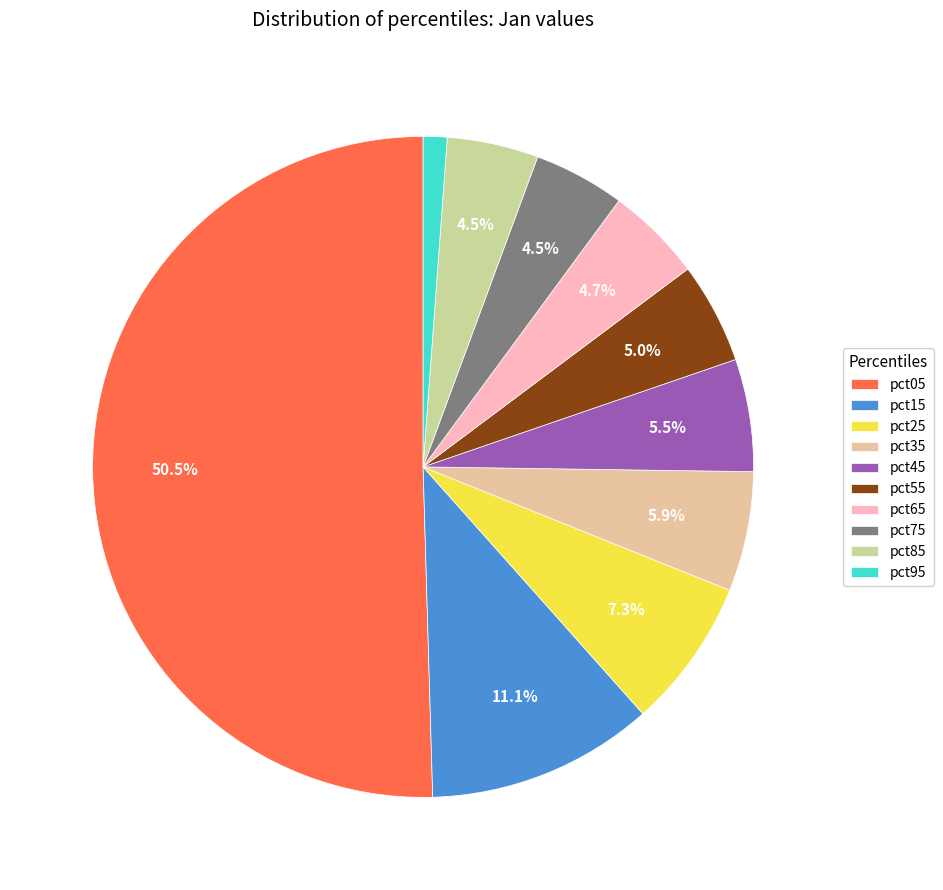

Between pct45 and pct15, which is larger?

pct15